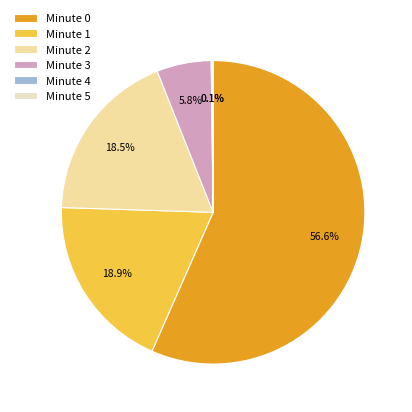

What is the largest slice in the pie chart?

Minute 0